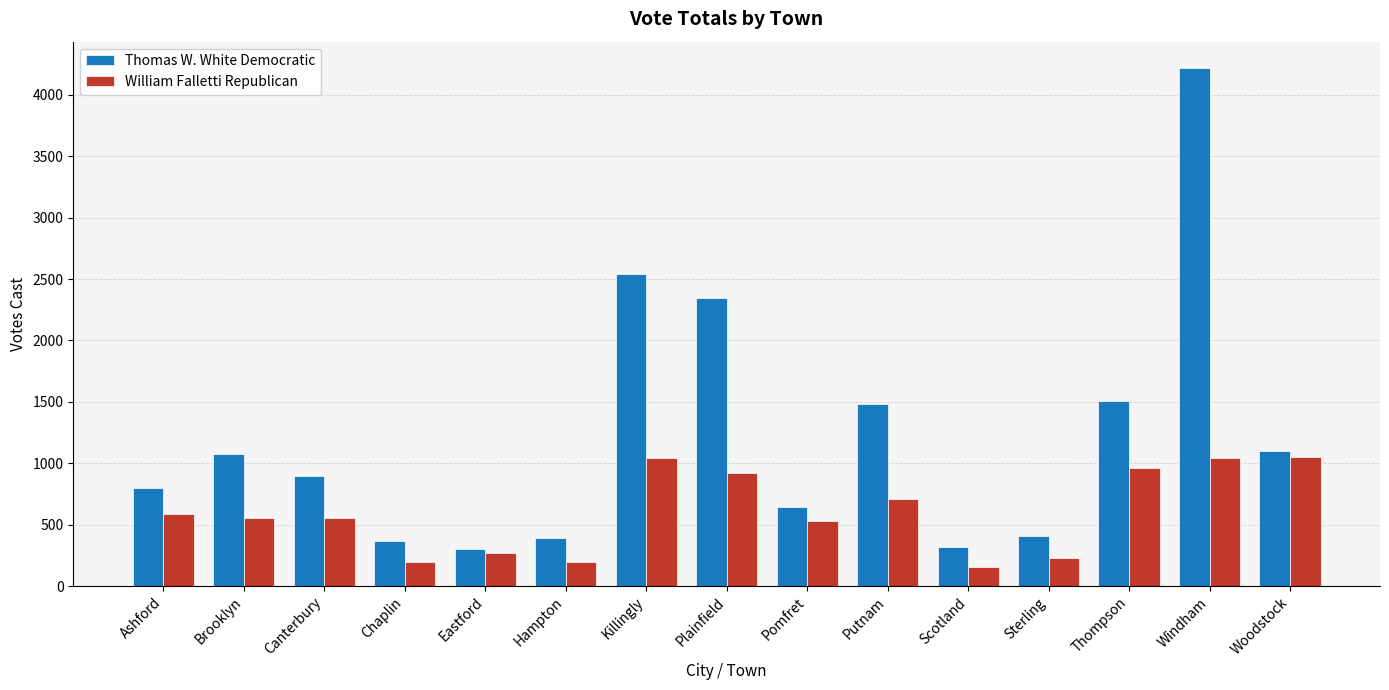

At which category does the chart reach its peak across all series?

Windham